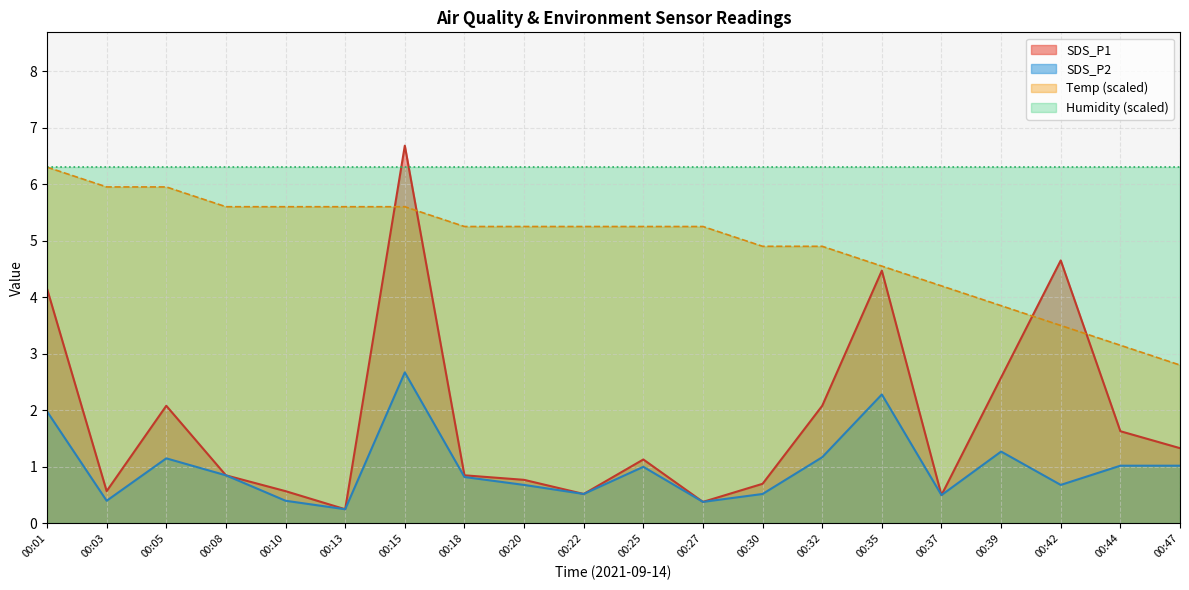

Count the number of categories in the chart.

20